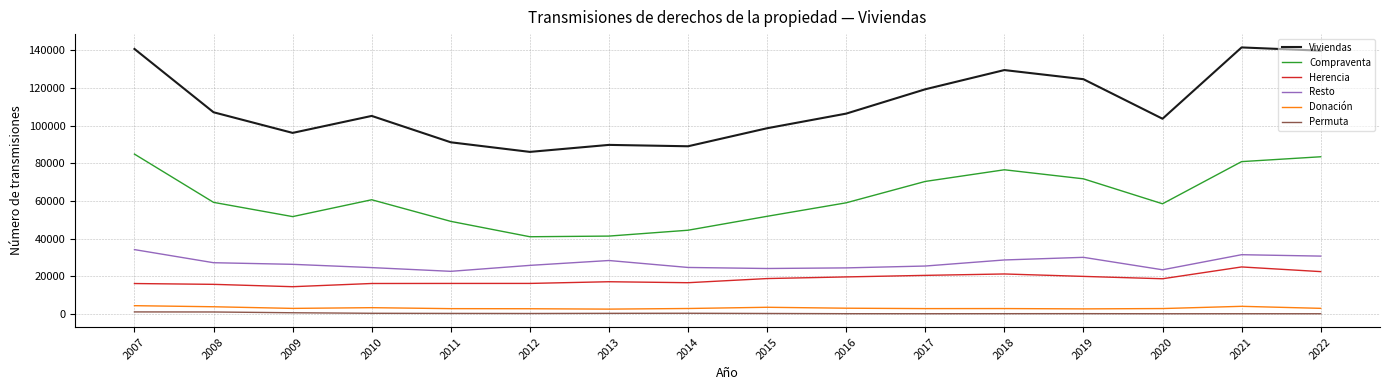

Does the chart have visible grid lines?

Yes